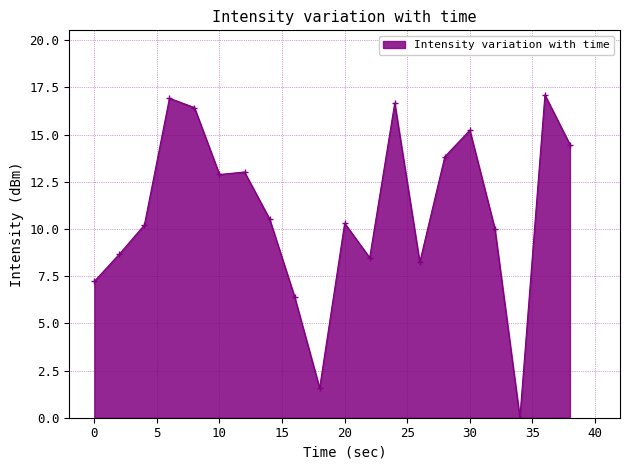

What is the average value?

10.9